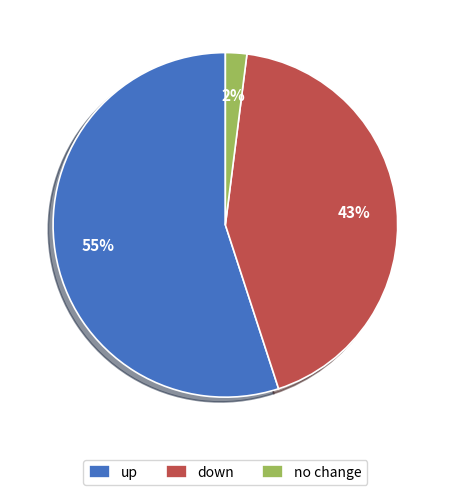

Rank the categories by value from highest to lowest.

up, down, no change